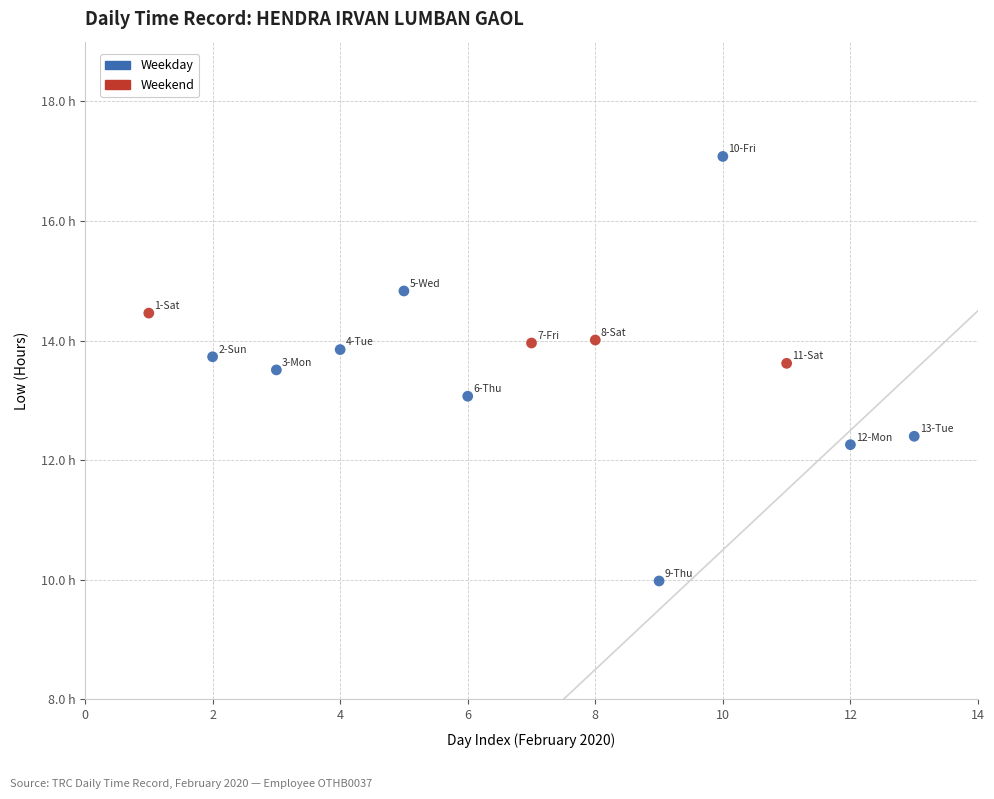

What are all the series names shown in the legend?

Weekday, Weekend